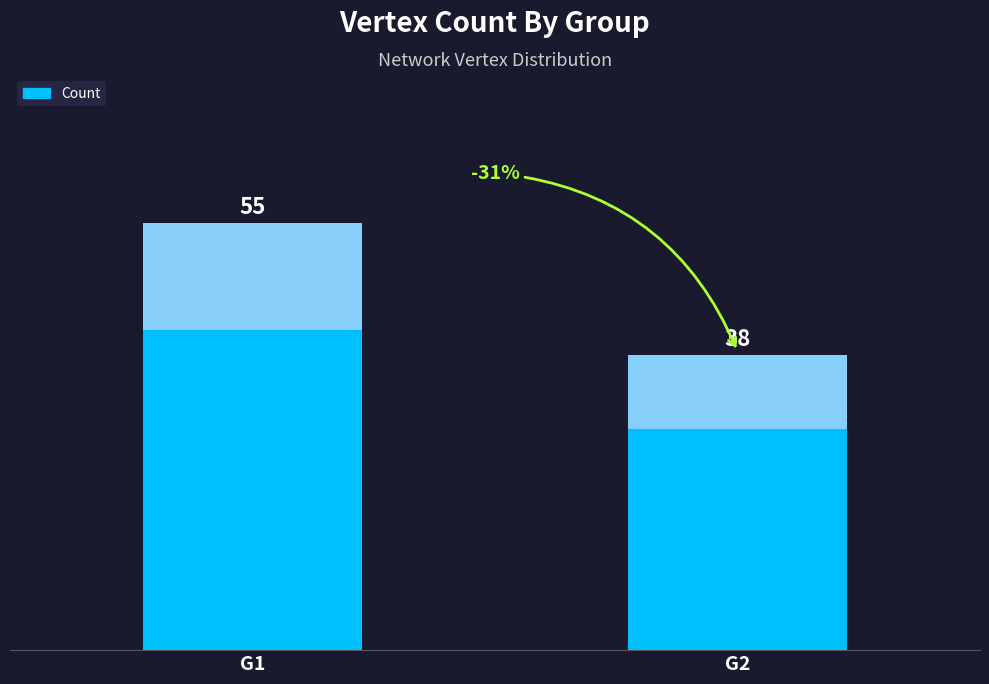

Reading left to right, transcribe all the data shown in this chart.

55	38